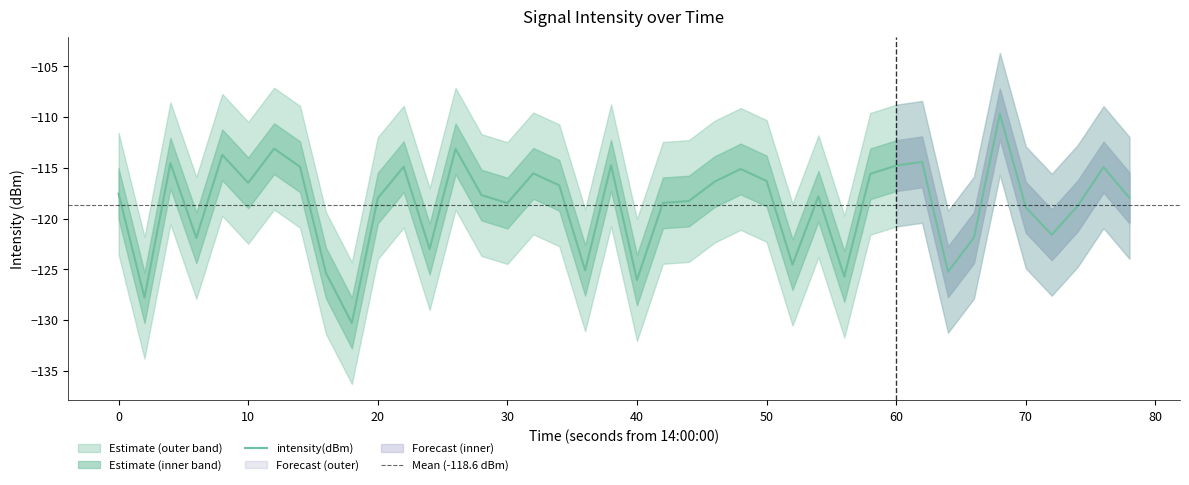

The value at 20 is -38.0. True or false?

False